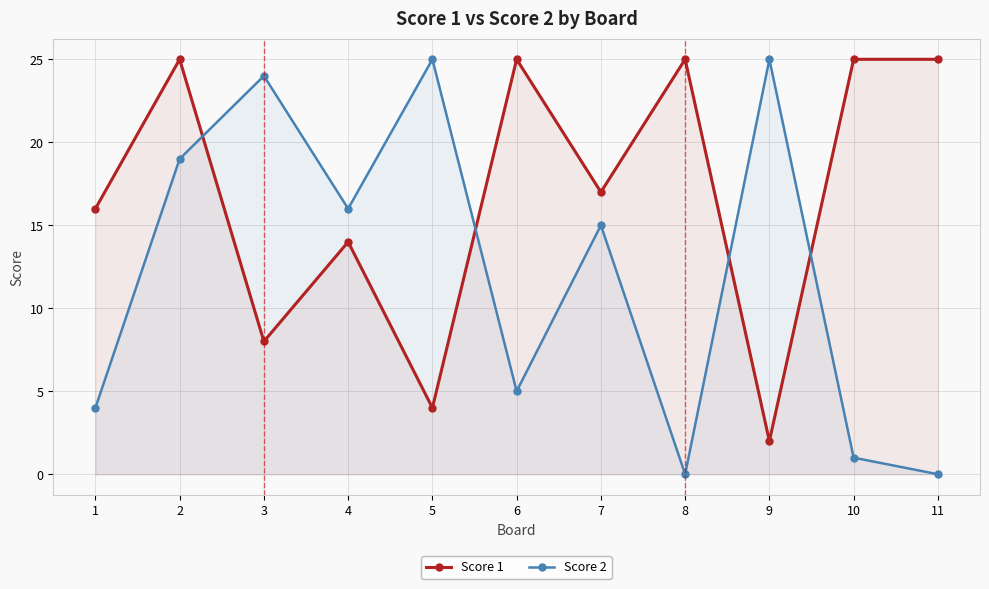

What is the highest value of the Score 1 series?

25